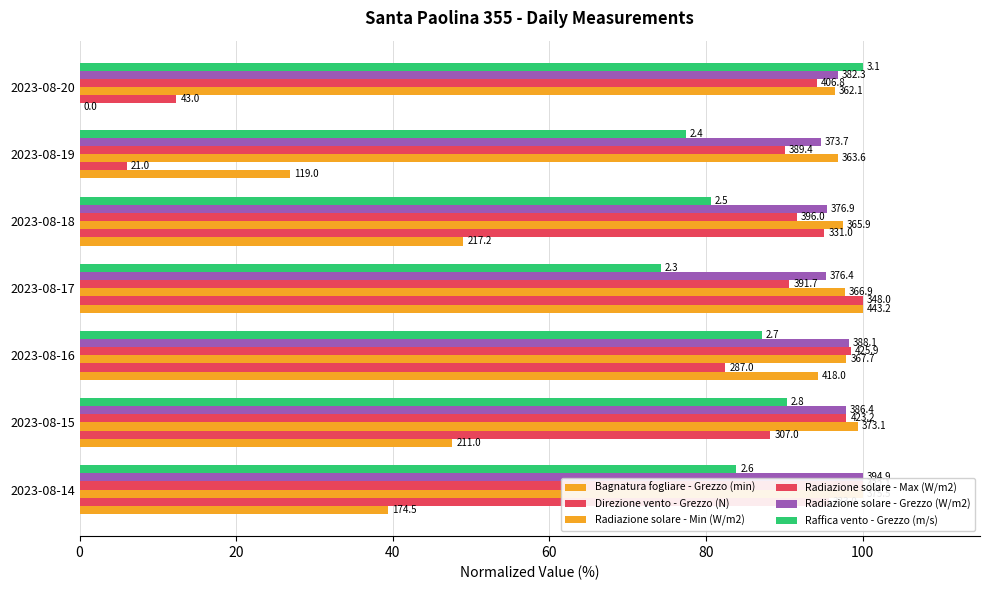

Which series has the largest total across all categories?

Radiazione solare - Min (W/m2)